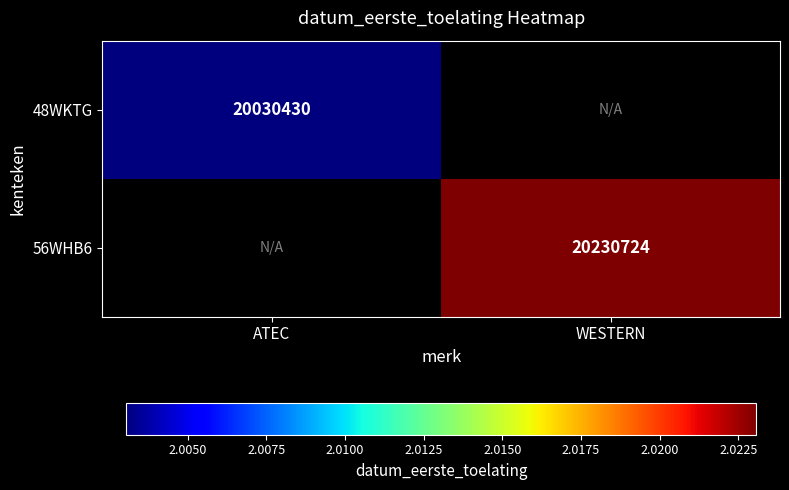

The 48WKTG series shows 20030430 at ATEC. True or false?

True